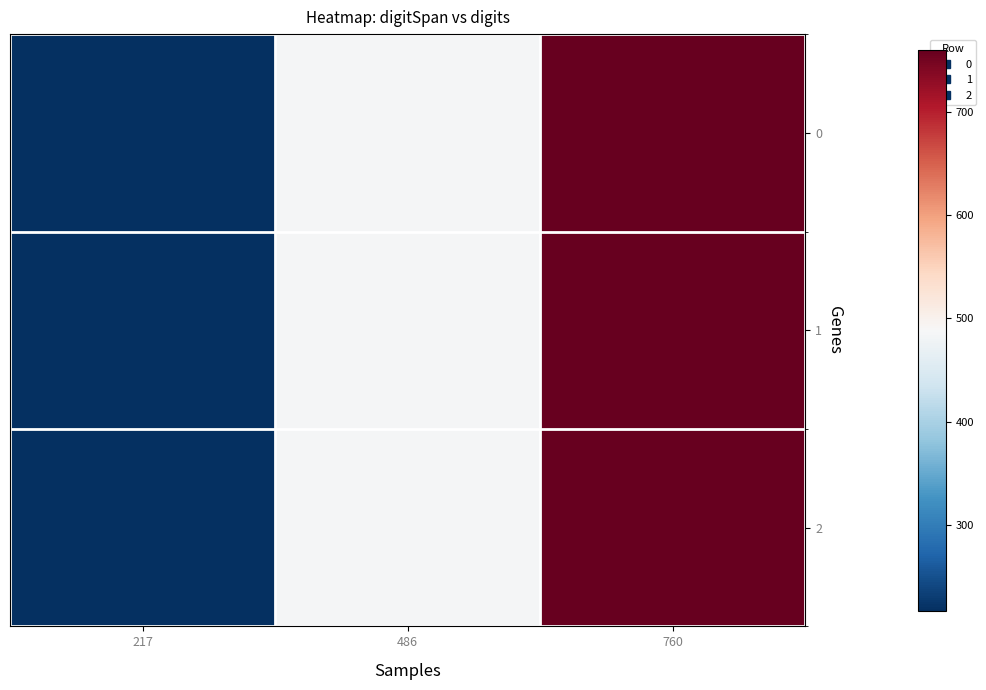

Reading left to right, transcribe all the data shown in this chart.

0: 217=217	486=486	760=760
1: 217=217	486=486	760=760
2: 217=217	486=486	760=760